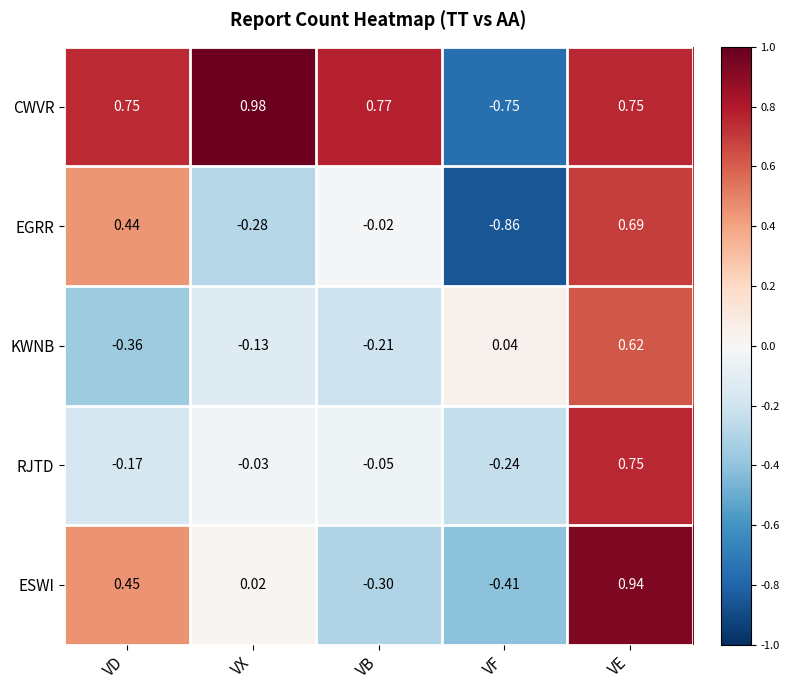

Where does the RJTD series first go above 0?

VE